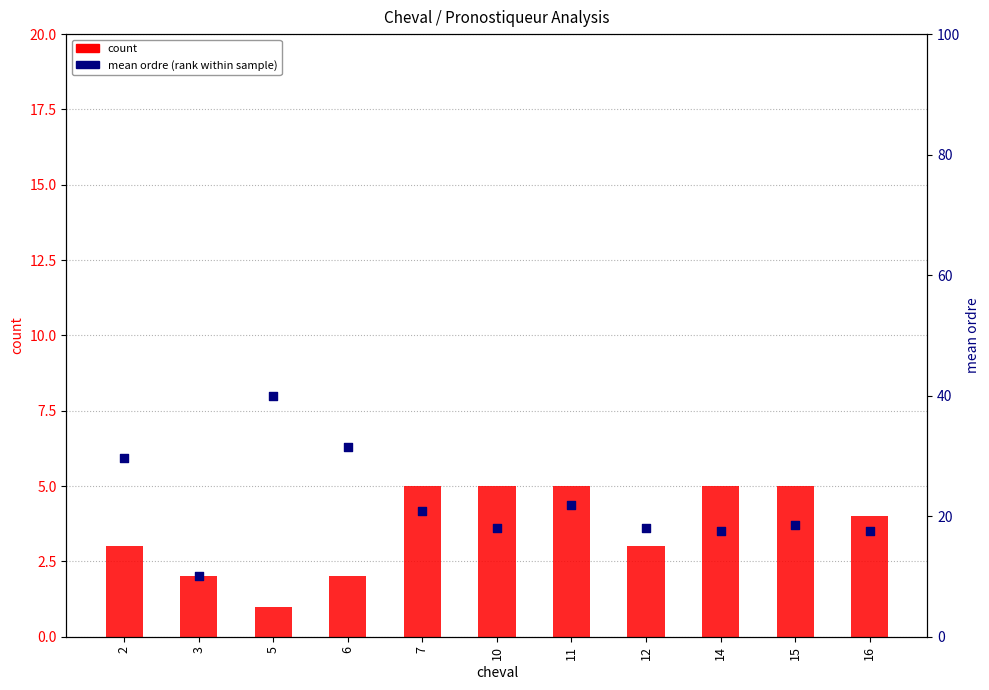

What is the total value across all series at 7?

25.8